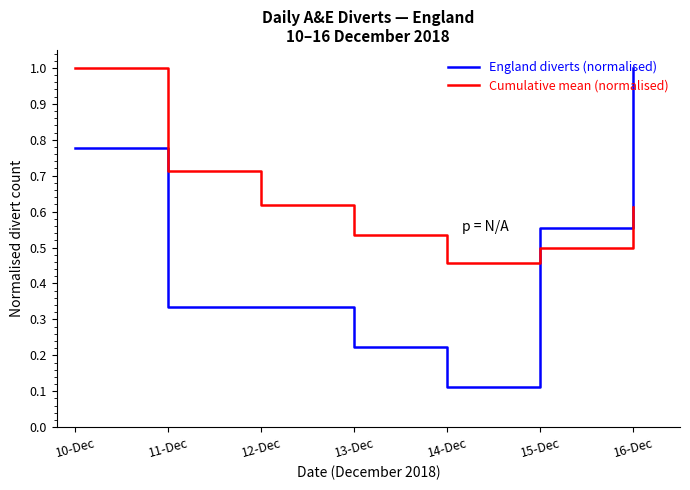

The Cumulative mean (normalised) series shows 0.9 at 15-Dec. True or false?

False